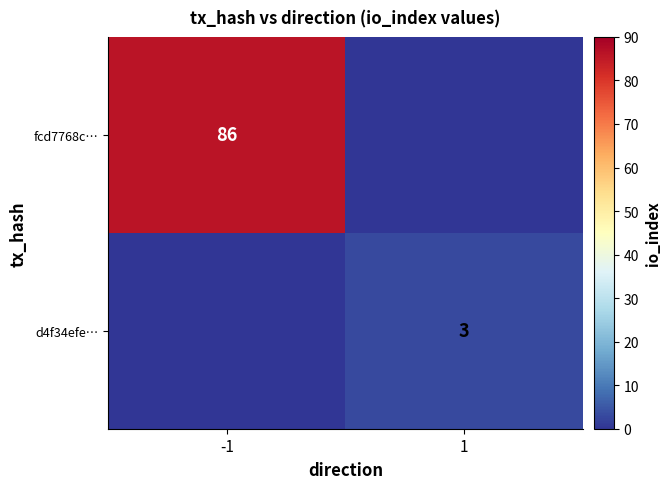

Is the value of fcd7768c… at -1 greater than the value of d4f34efe… at 1?

Yes